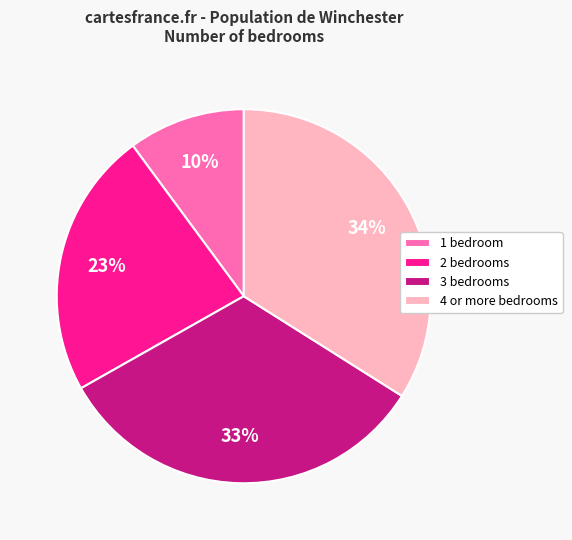

Combined, do 1 bedroom and 3 bedrooms account for over 50%?

No